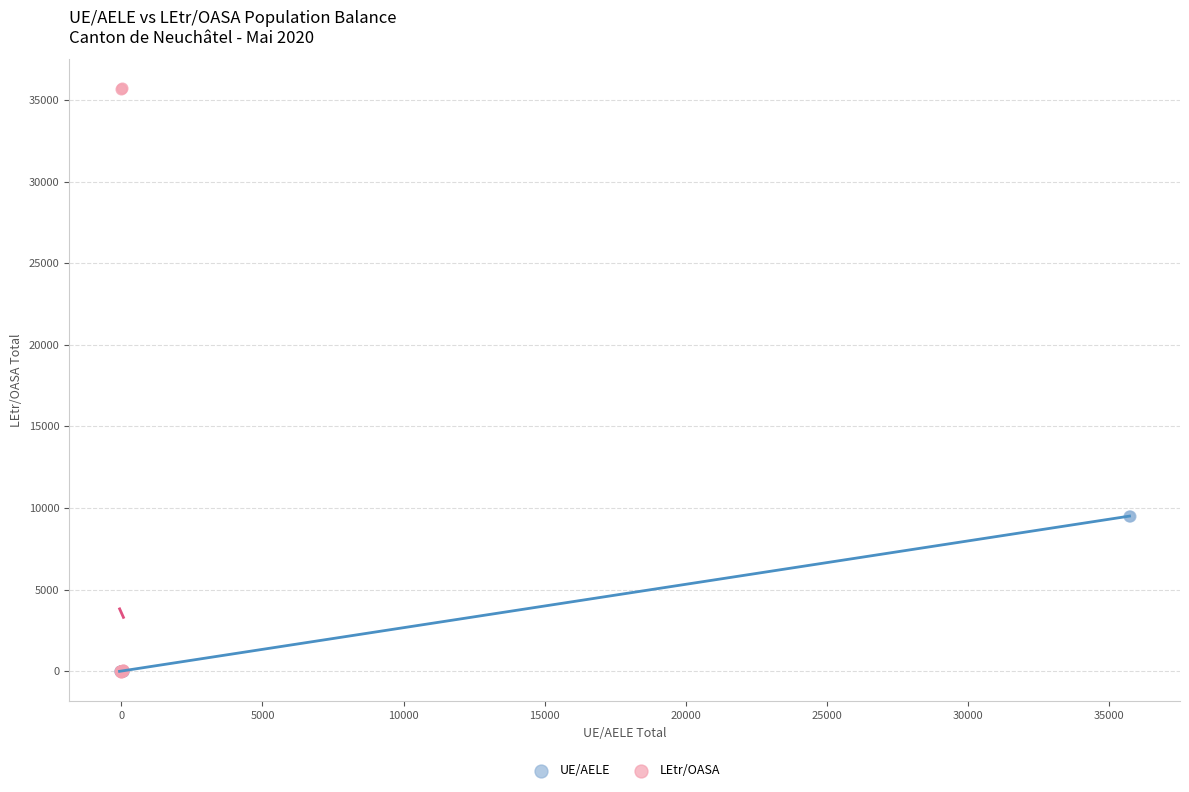

Which series contains the highest Y value?

LEtr/OASA